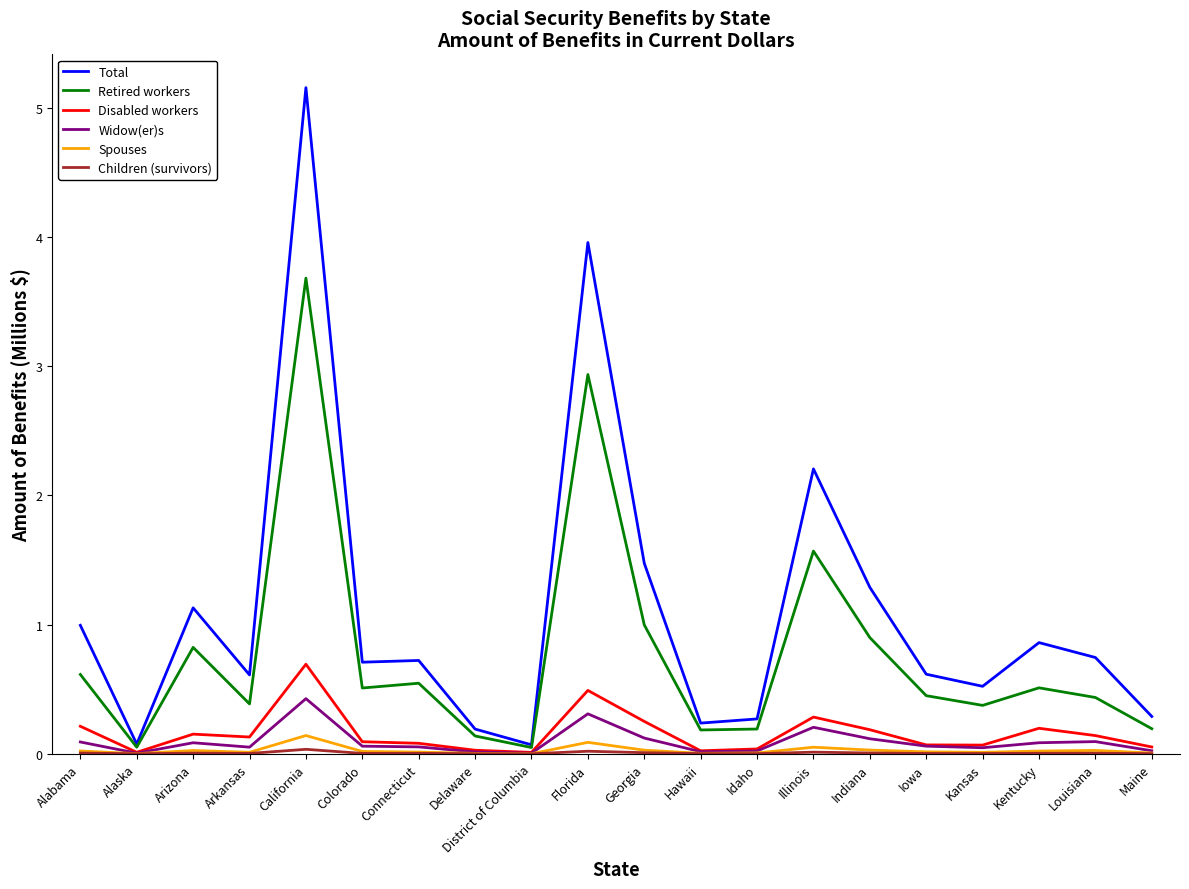

Which series has the largest range (max minus min)?

Total